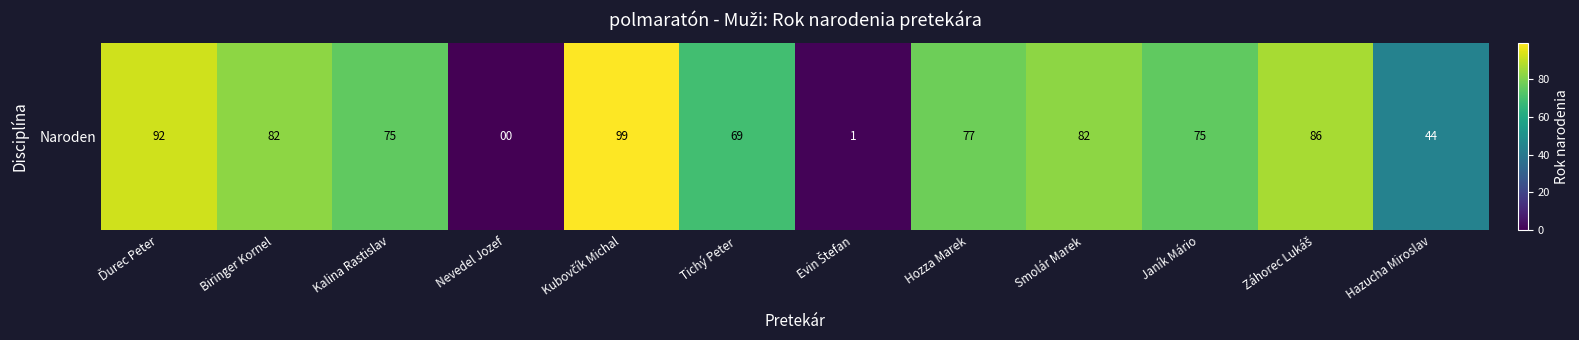

What is the approximate value at Kubovčík Michal, to the nearest 10?

100